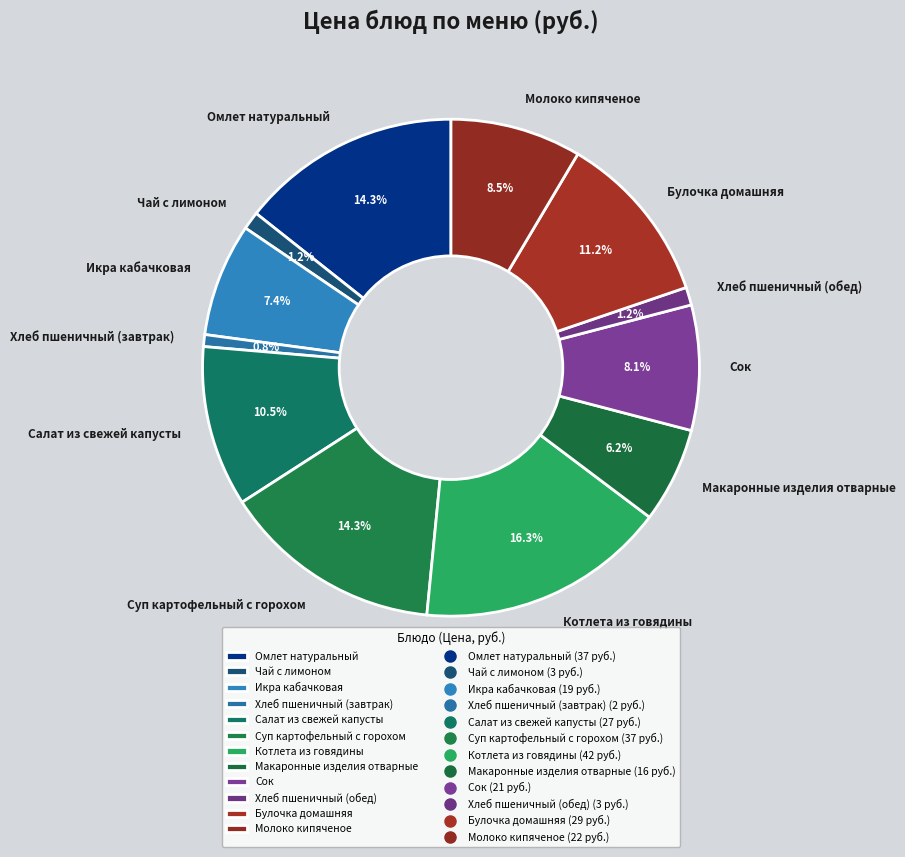

Which slice is the largest?

Котлета из говядины